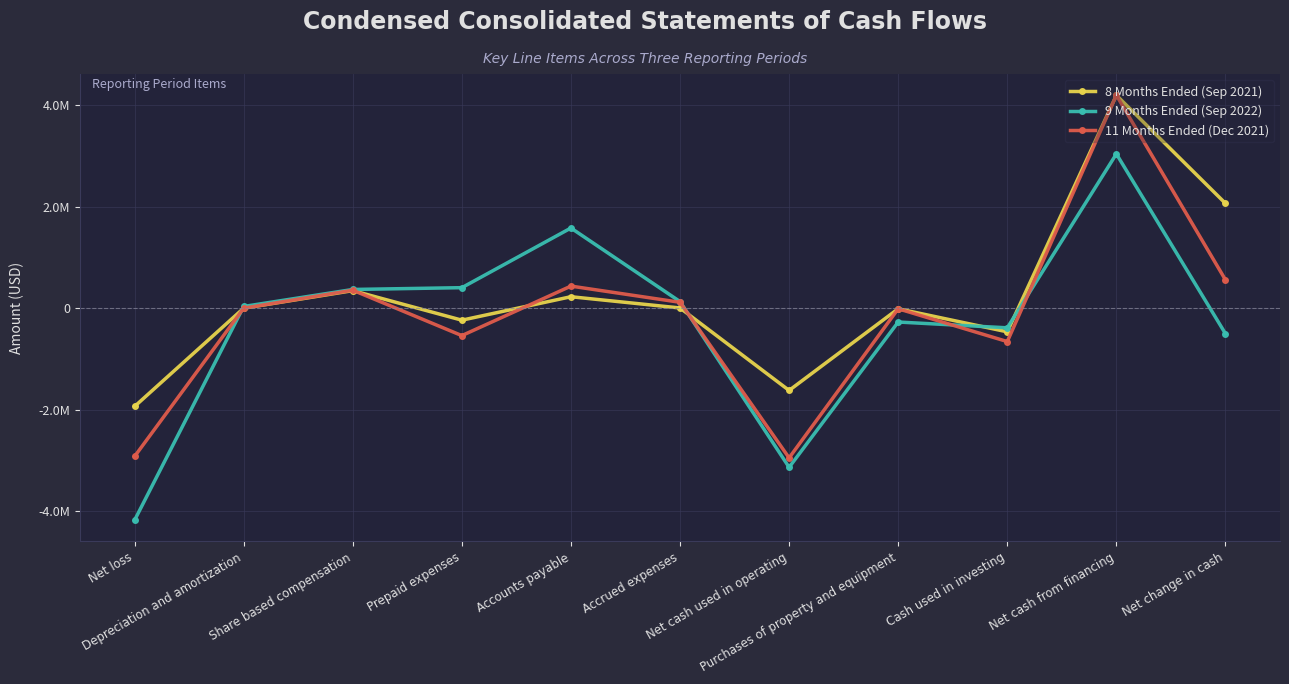

Which series has the largest total across all categories?

8 Months Ended (Sep 2021)